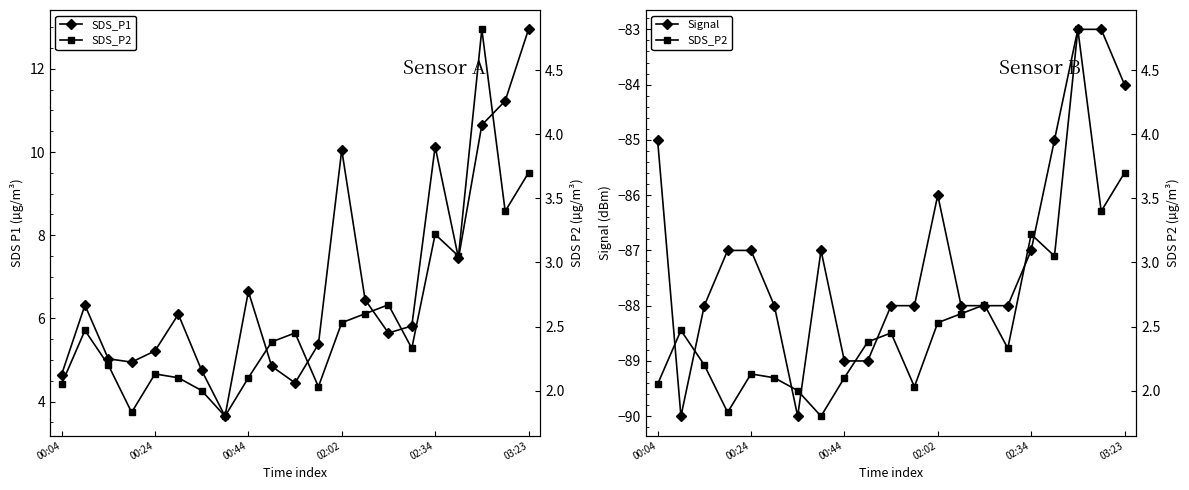

What is the difference between the maximum and second lowest values in the SDS_P1 series?

8.5